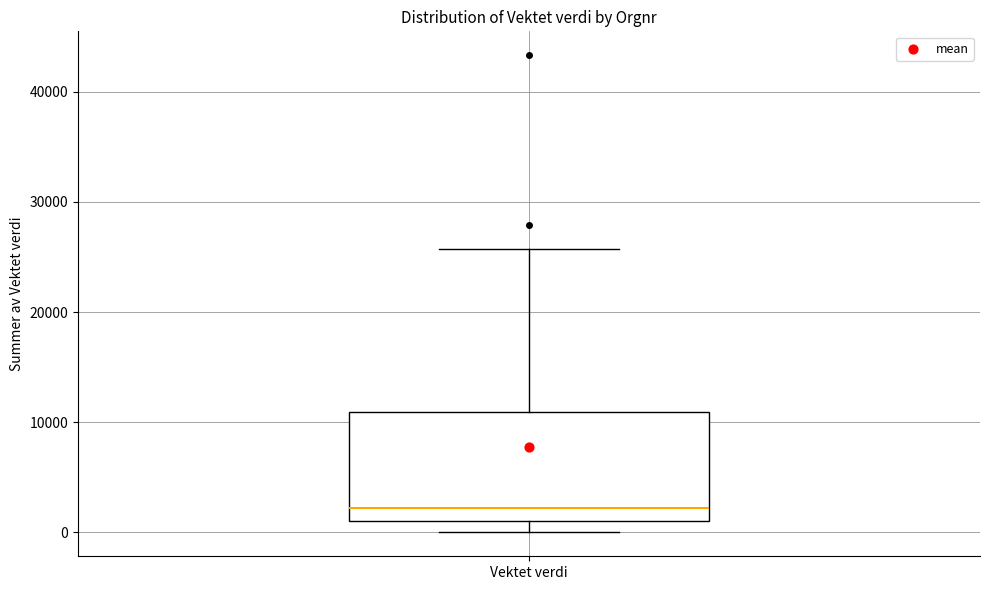

Read this box plot against the y-axis: the position of the median line, the range covered by the box, and the ends of both whiskers. The values are not printed on the chart, so give them approximately, as read against the axis.

median 2000, box 1000 to 11000, whiskers 0 to 26000